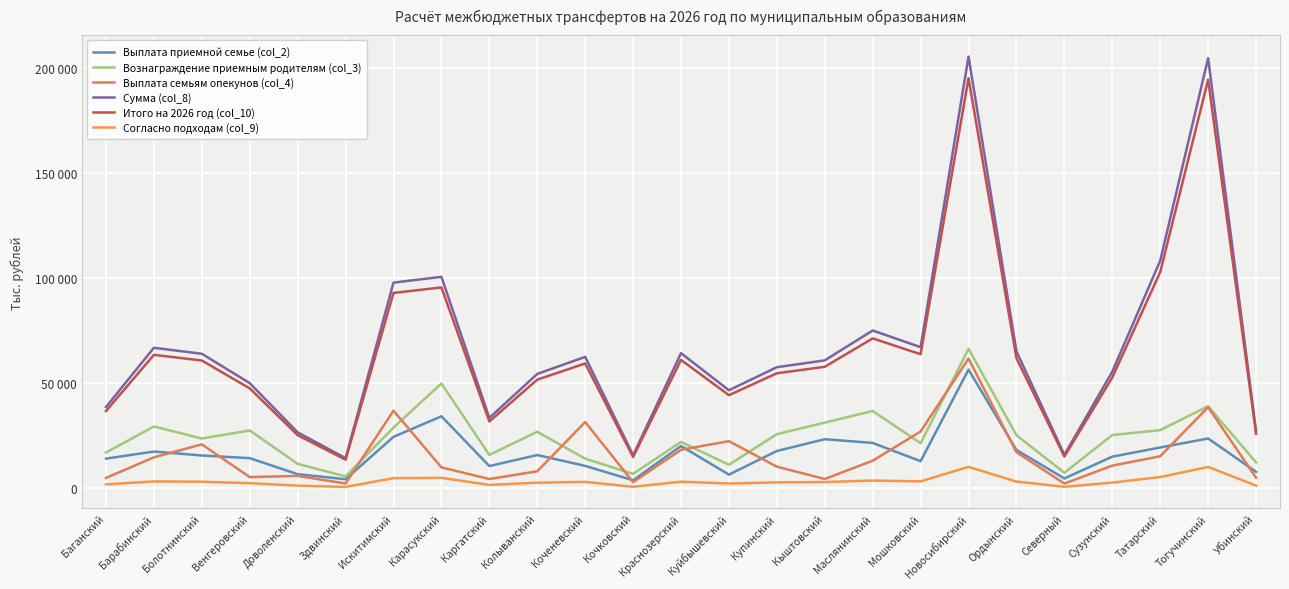

Does the chart have visible grid lines?

Yes